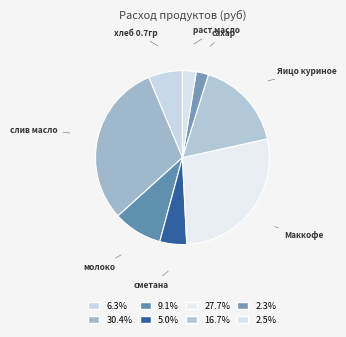

How many segments does this pie chart have?

8